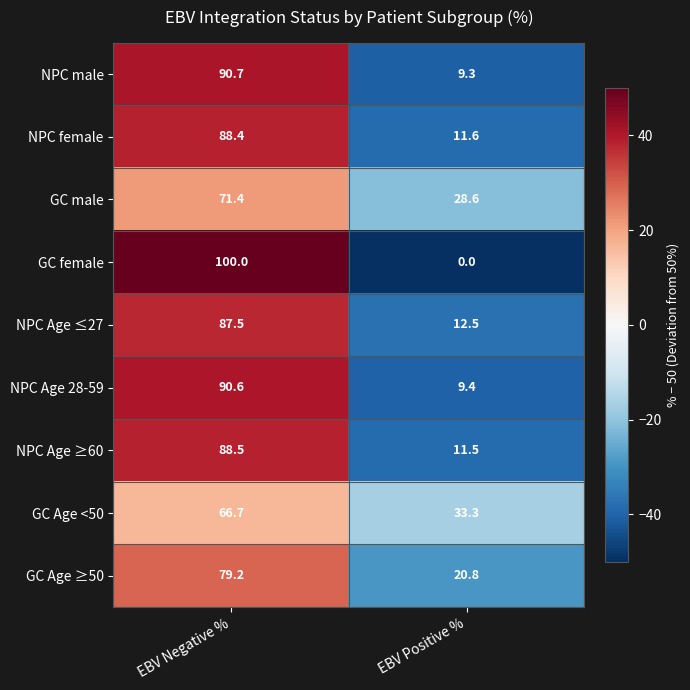

How many distinct data groups are displayed?

9